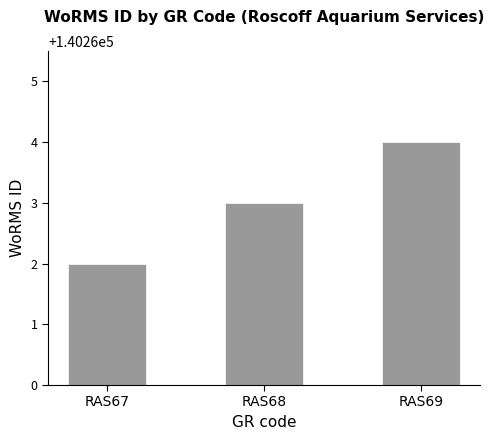

What is the sum of the values at RAS69 and RAS68?

280527